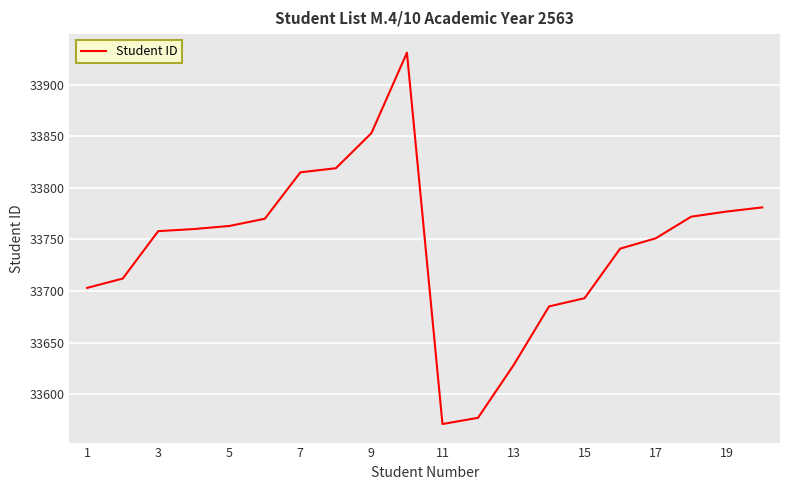

What is the maximum value shown in the chart?

33931